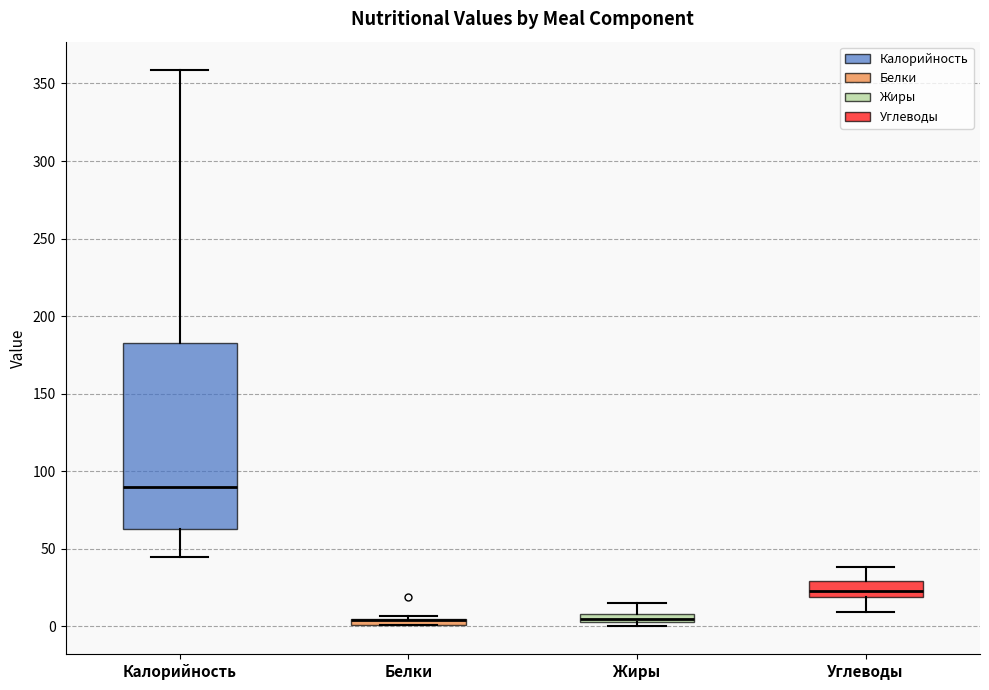

Comparing the boxes themselves (not the whiskers), which one is the tallest?

Калорийность